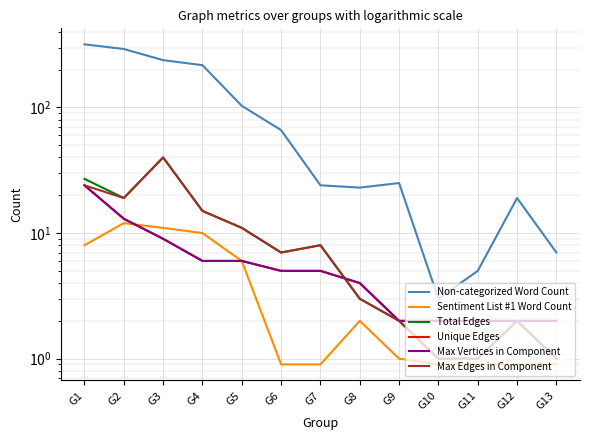

Does the chart display data point markers on the line(s)?

No